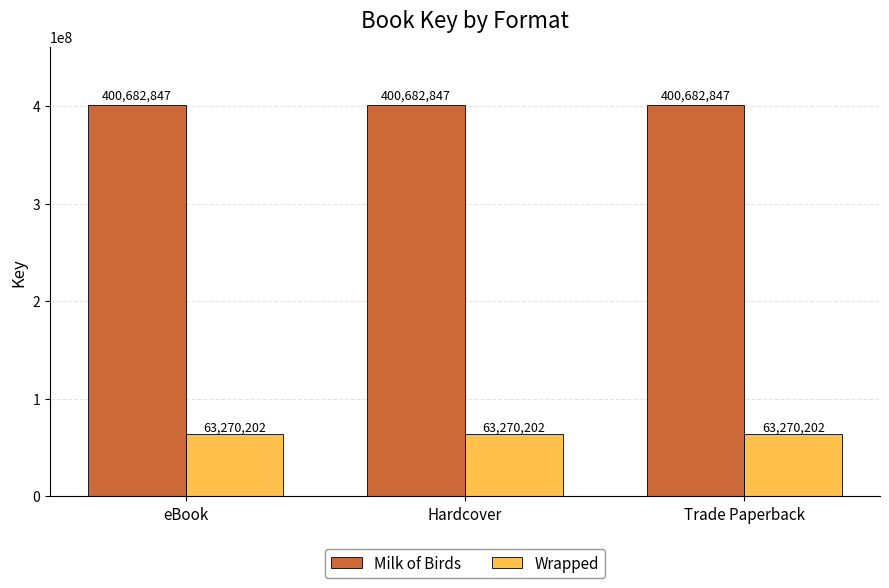

How many categories are shown in the chart?

3